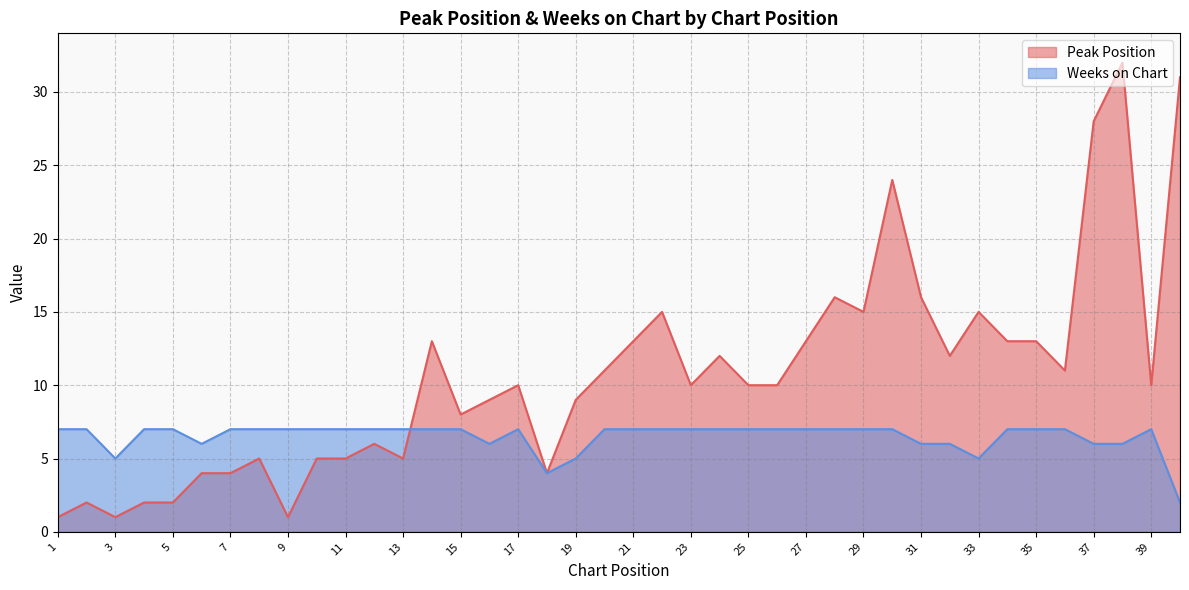

True or false: Weeks on Chart has more than 1 interior local peaks.

True